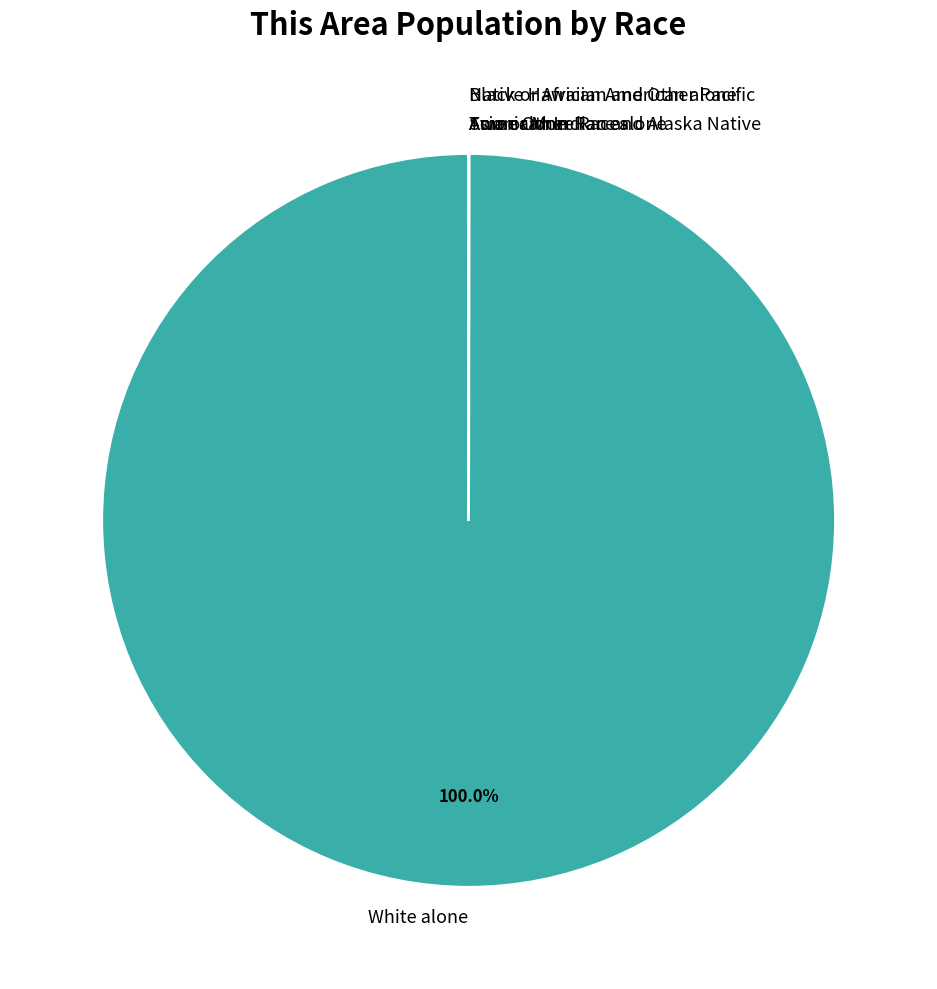

To the nearest percent, what is the average slice percentage?

14%